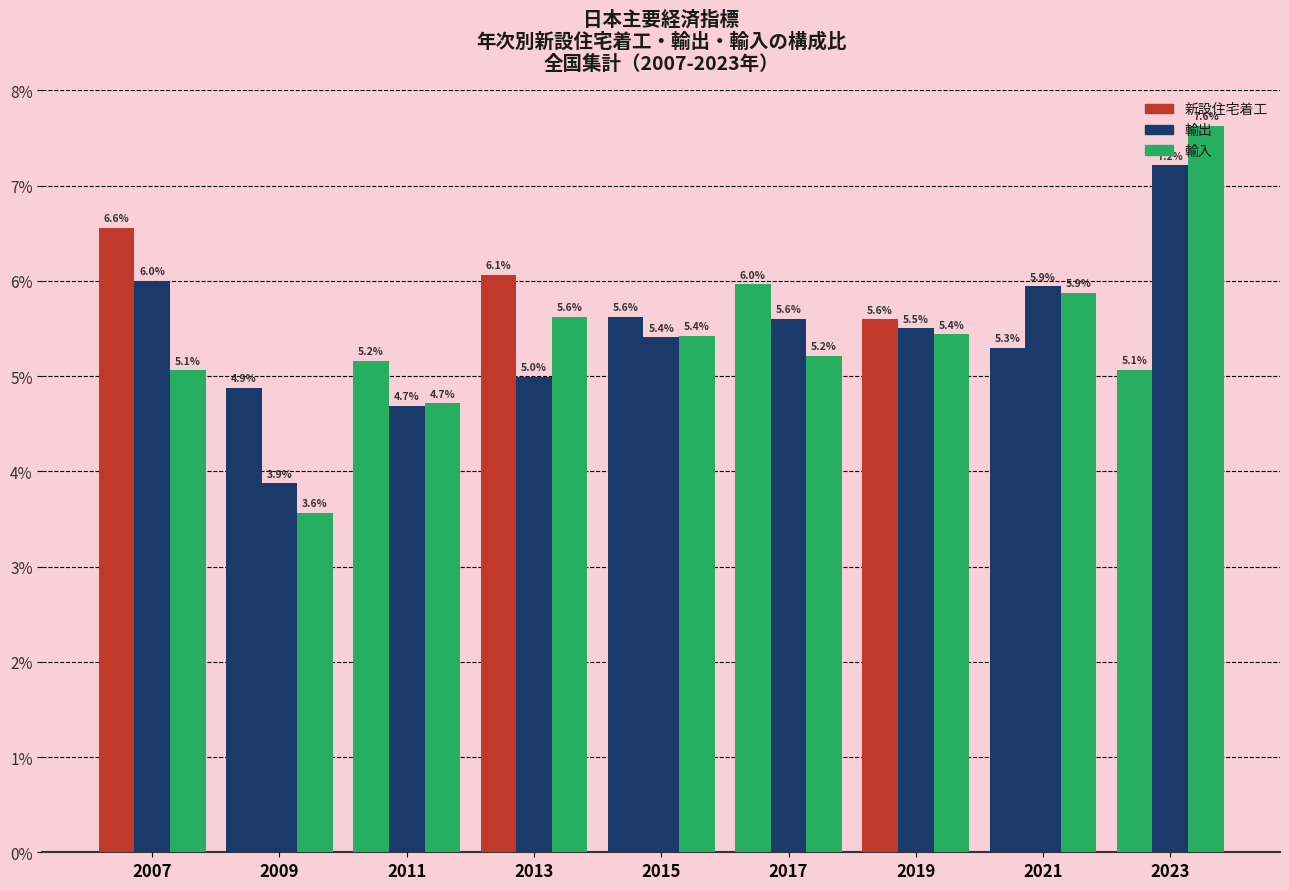

Are the bars grouped side by side (vs. stacked)?

Yes